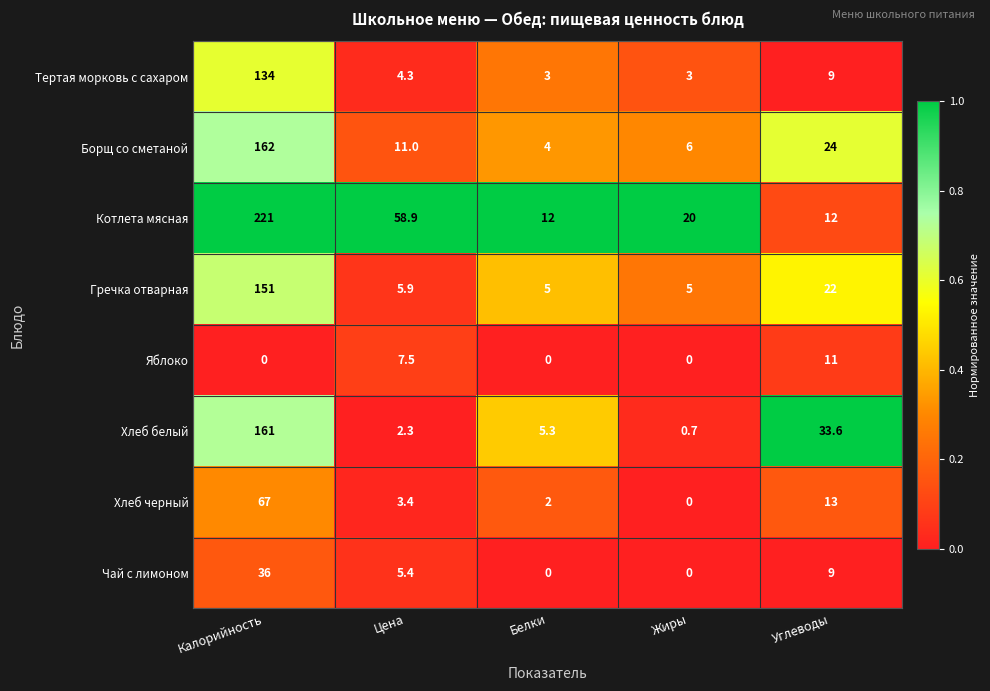

How many values in the Хлеб черный series exceed 3?

3